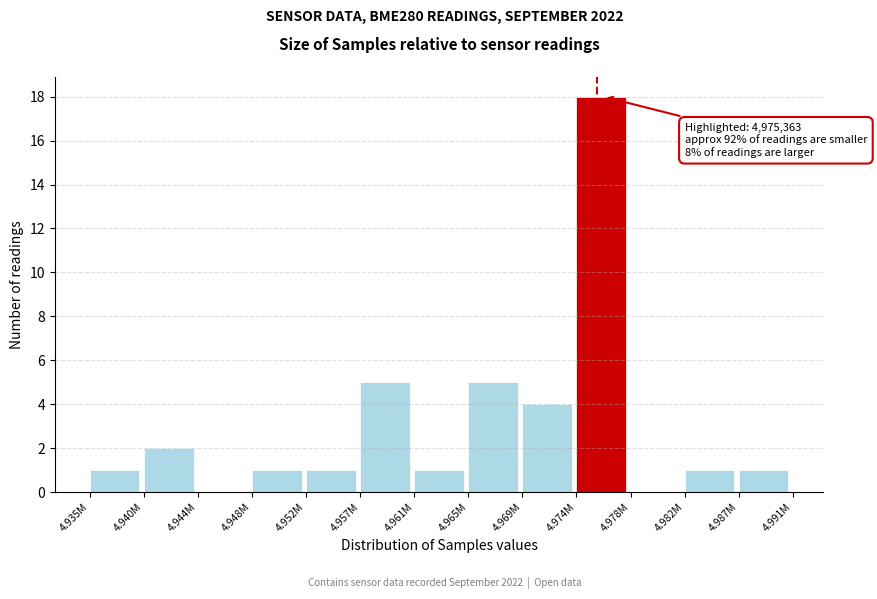

Reading left to right, what are all the values shown in this chart?

4.935M=1	4.940M=2	4.944M=0	4.948M=1	4.952M=1	4.957M=5	4.961M=1	4.965M=5	4.969M=4	4.974M=18	4.978M=0	4.982M=1	4.987M=1